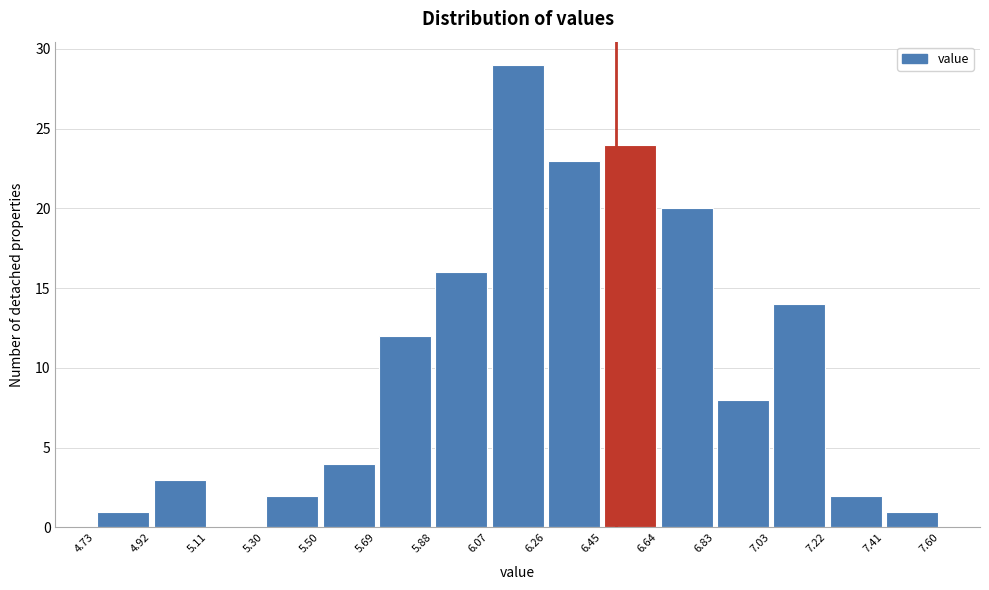

Which range on the x-axis has the tallest bar?

6.07 to 6.26